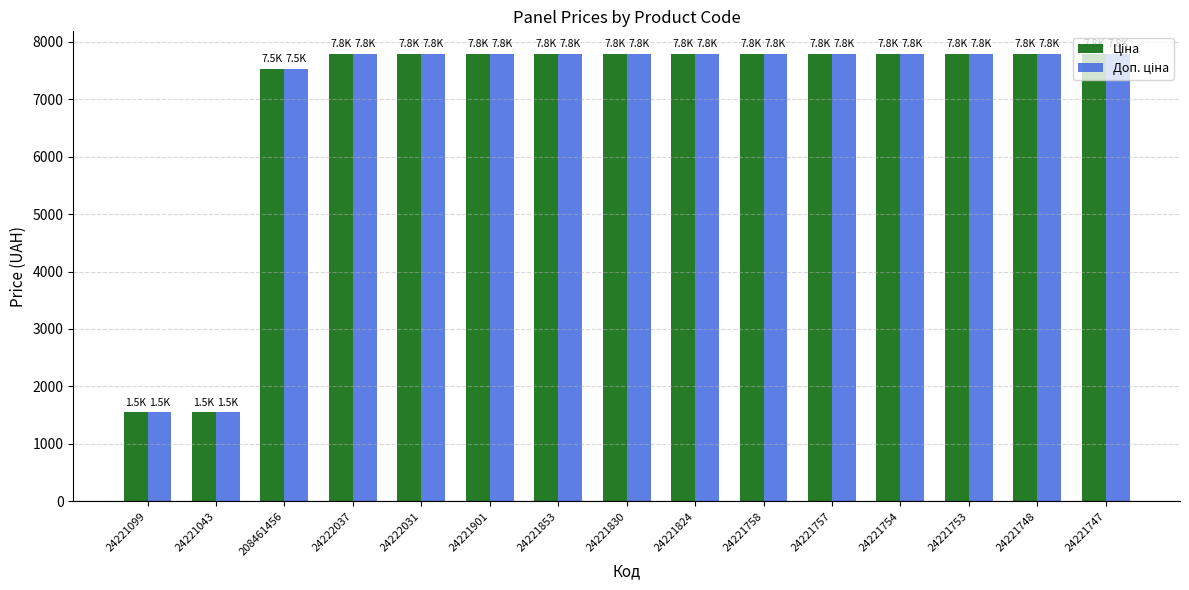

What is the total value across all series at 24221757?

15585.9